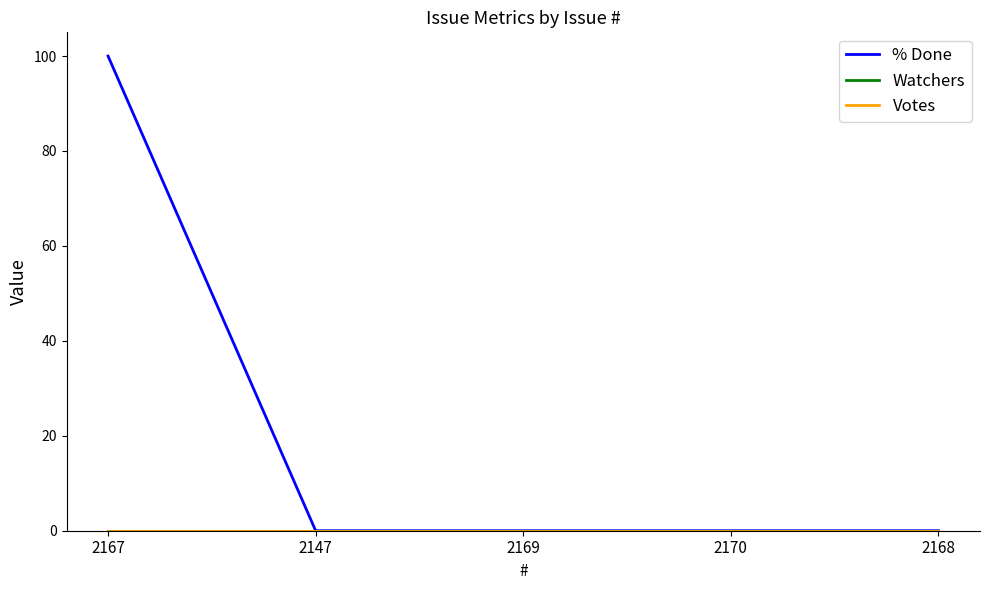

True or false: Watchers and % Done intersect in this chart.

False